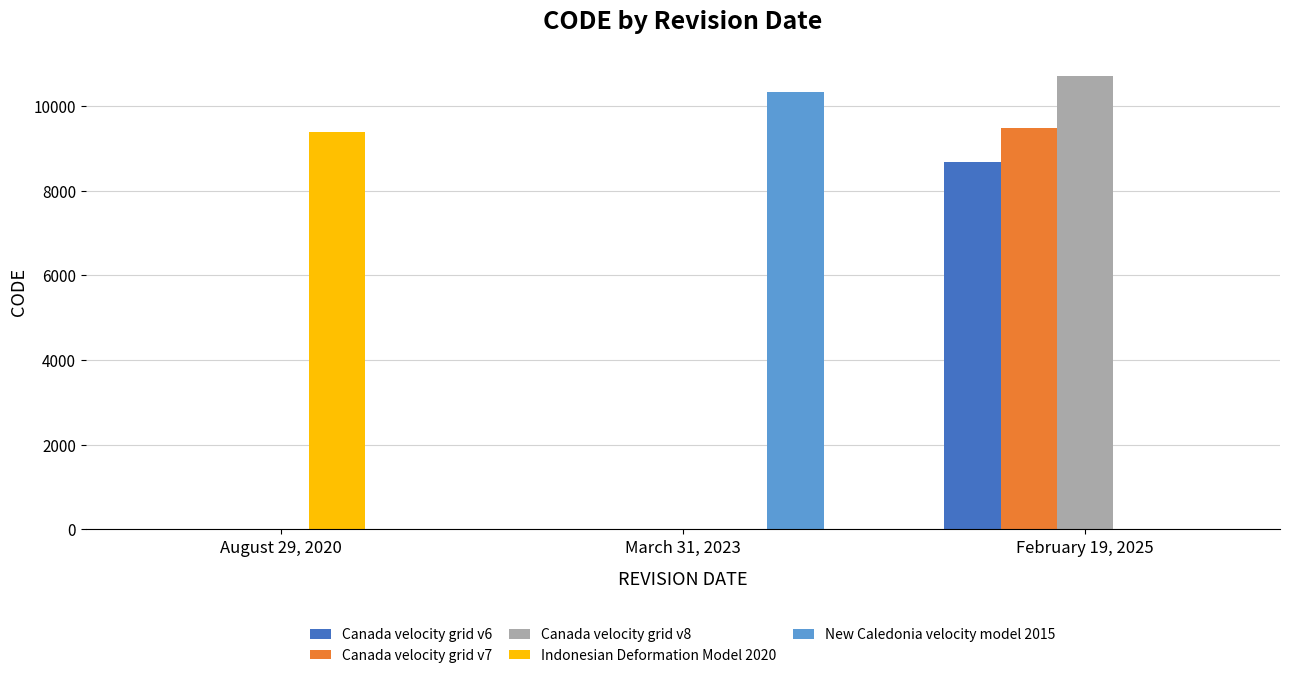

Read the Canada velocity grid v7 value at February 19, 2025, to the nearest 100.

9500